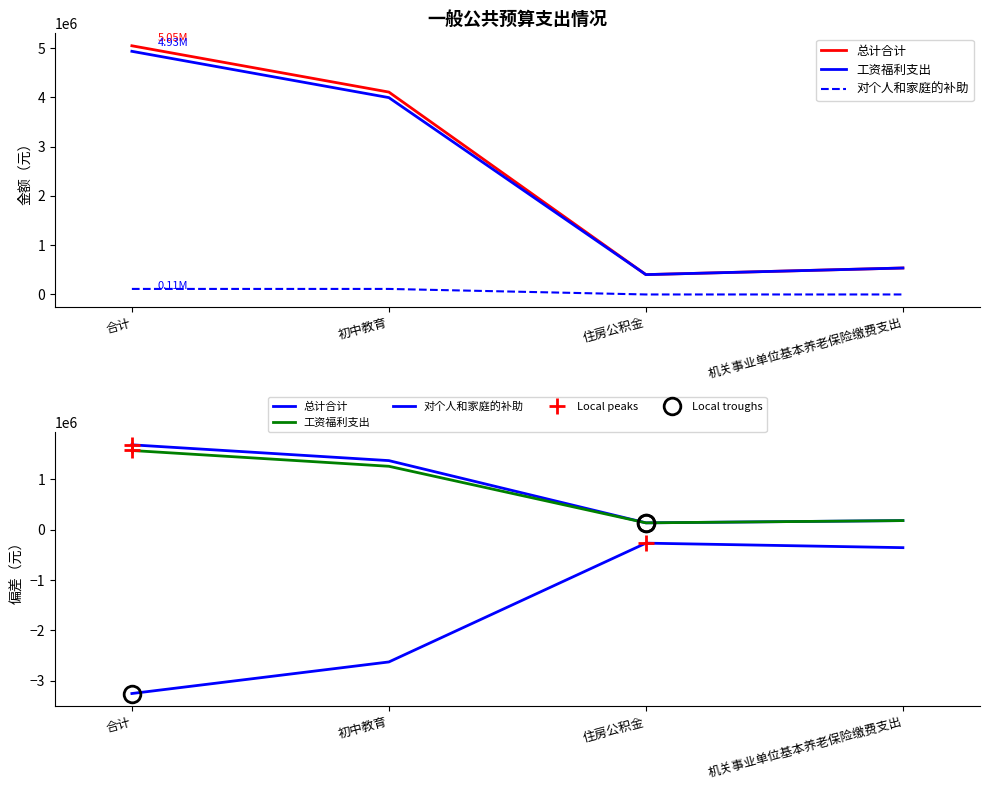

Read the 对个人和家庭的补助 value at 初中教育.

-2625806.3